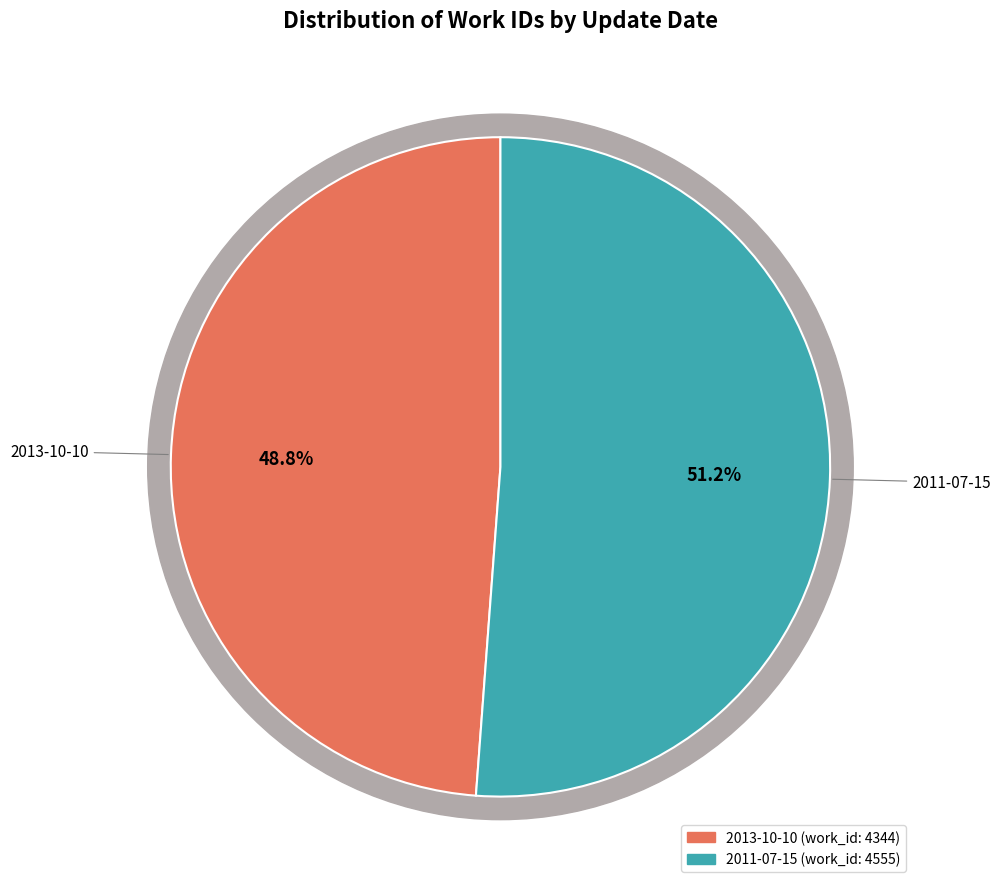

To the nearest percent, what percentage of the pie is 2013-10-10?

49%